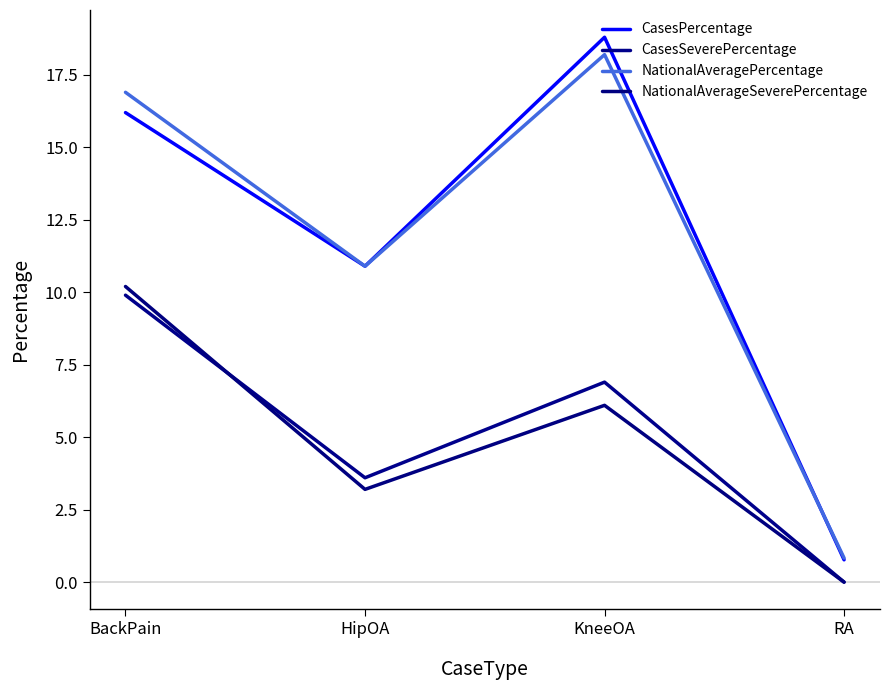

Is this an area chart (filled region under the line)?

No